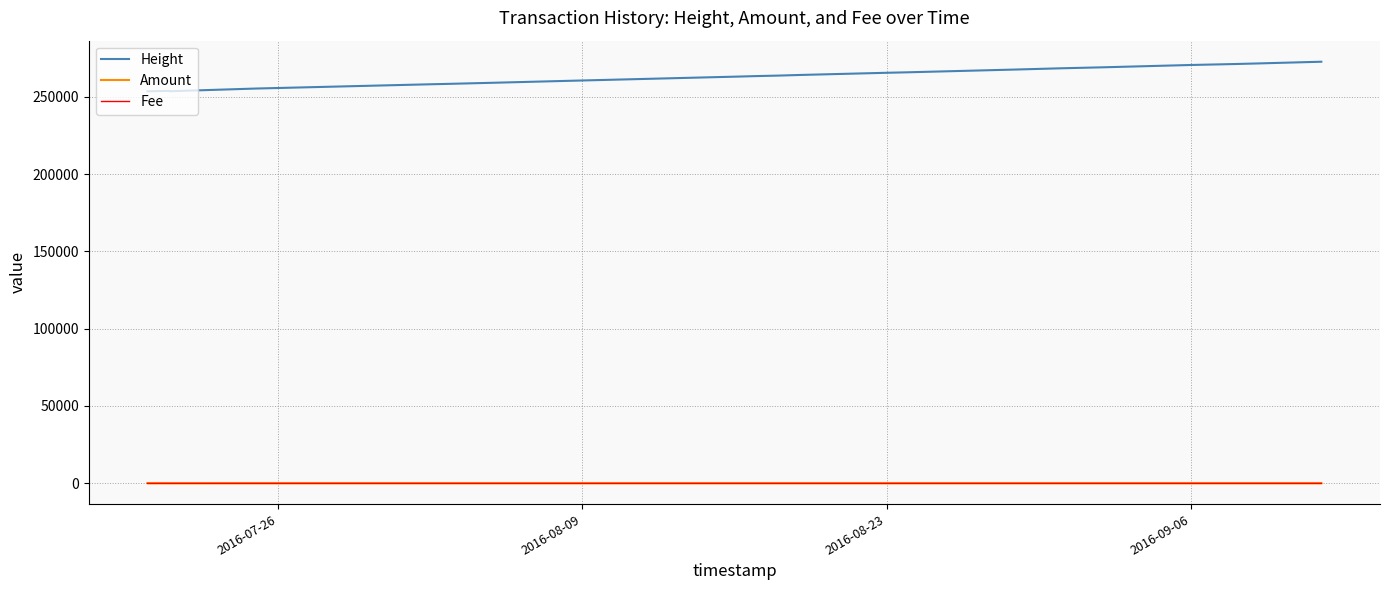

What is the value of the Amount point at the 2nd from the left?

5